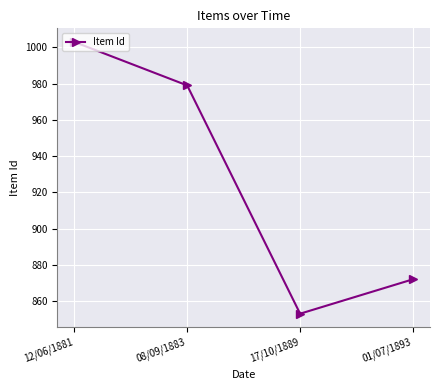

What is the change in value from 08/09/1883 to 17/10/1889?

-126